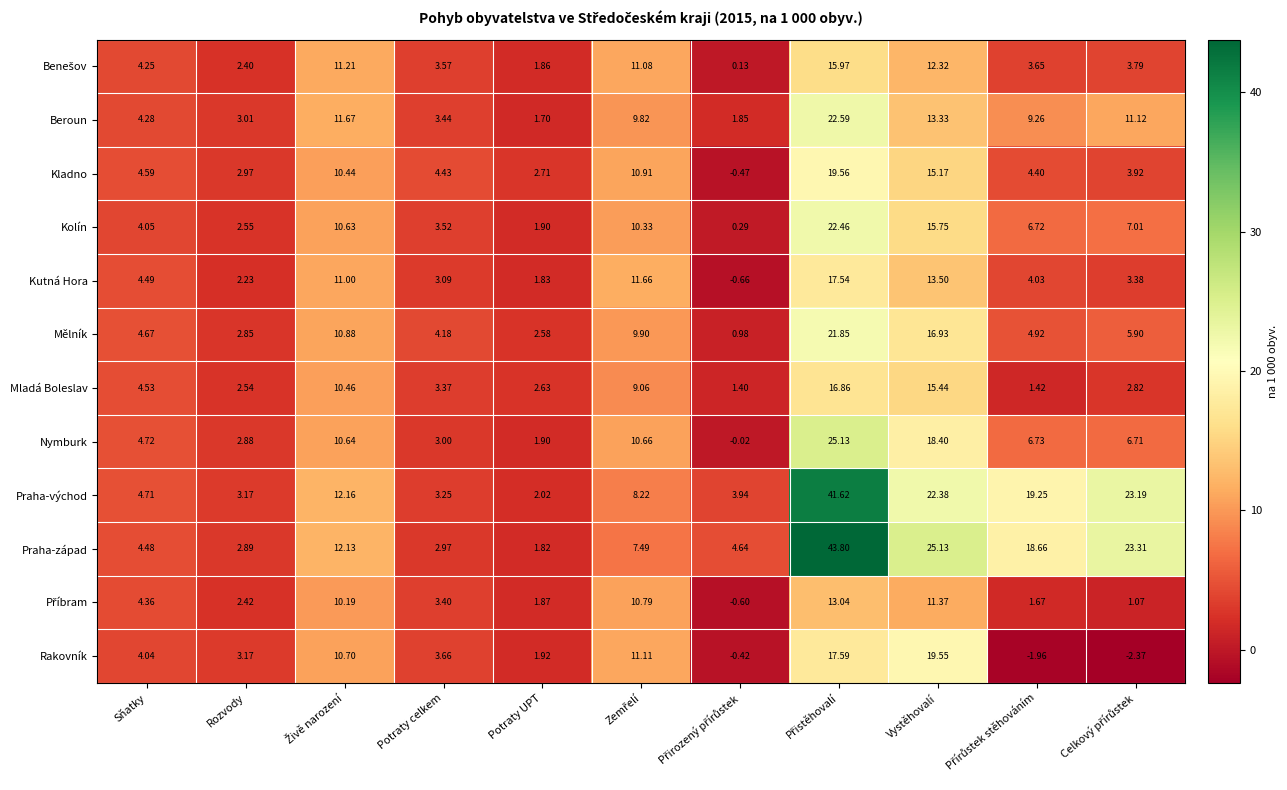

How many series are shown in this chart?

12